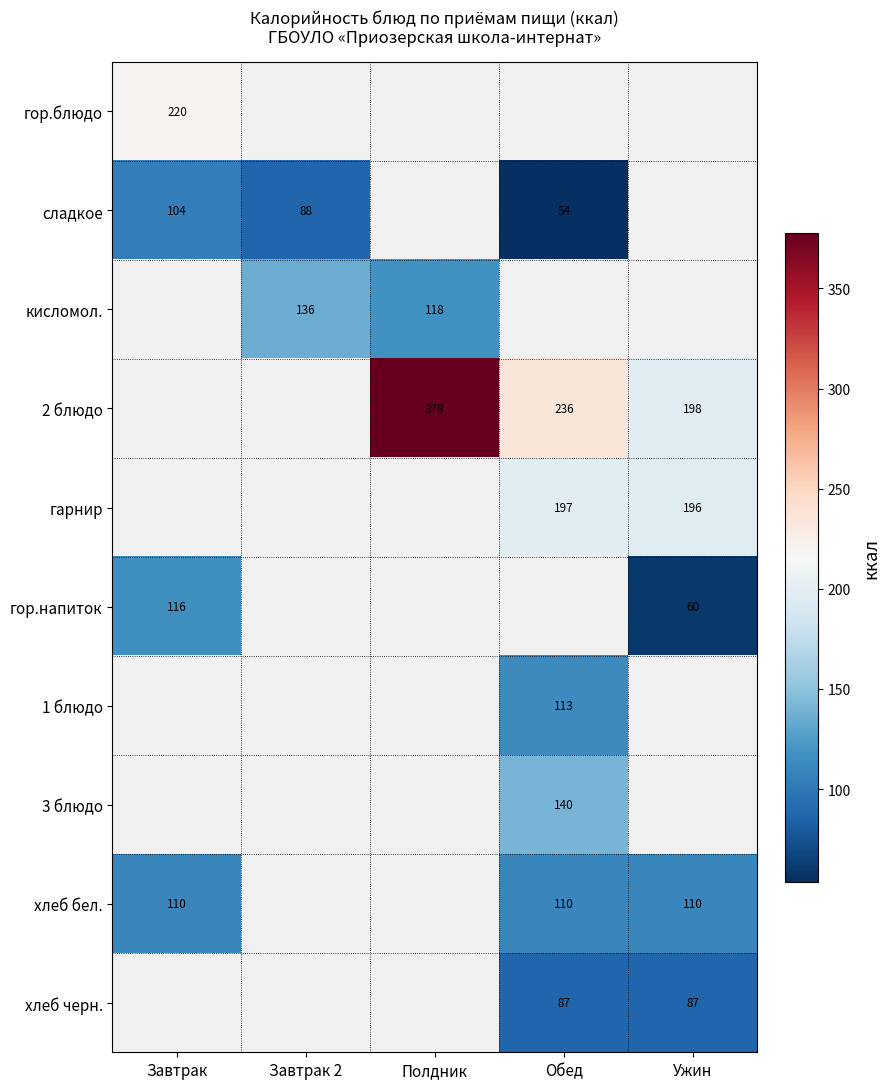

The 1 блюдо series shows 28.5 at Обед. True or false?

False